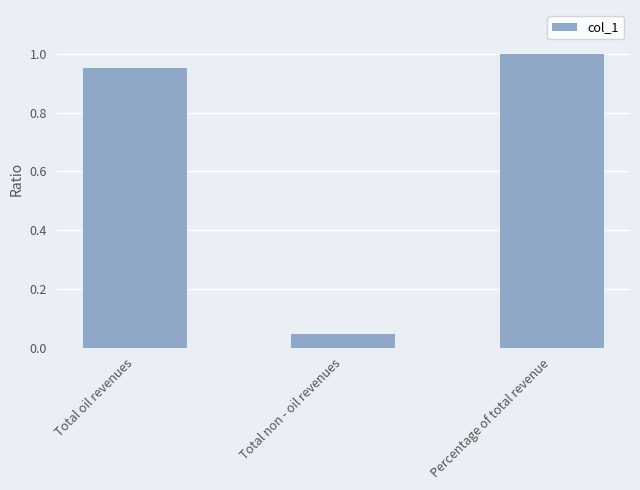

At which category does the chart reach its peak across all series?

Percentage of total revenue